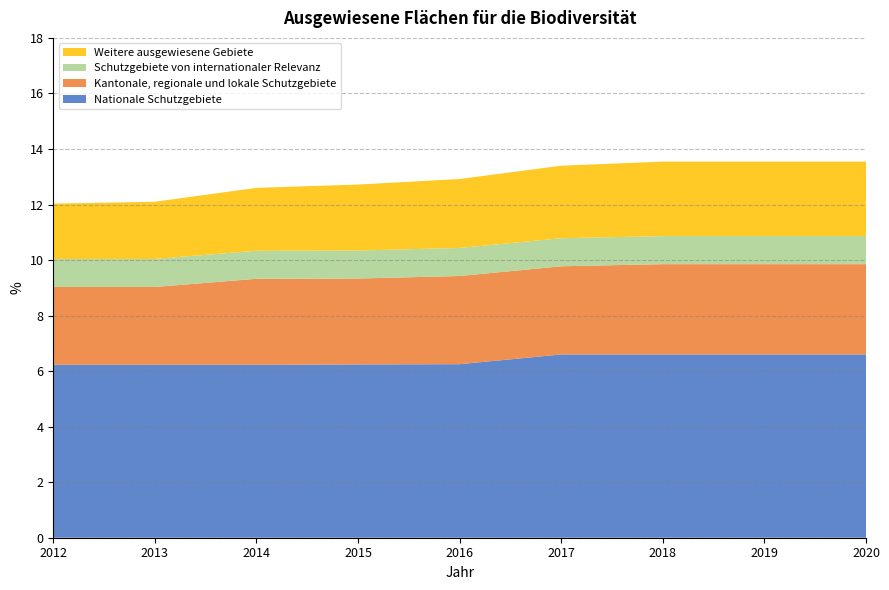

Reading left to right, list all the values displayed in this chart.

Nationale Schutzgebiete: 6.2	6.2	6.2	6.2	6.2	6.6	6.6	6.6	6.6
Kantonale, regionale und lokale Schutzgebiete: 2.8	2.8	3.1	3.1	3.2	3.2	3.3	3.3	3.3
Schutzgebiete von internationaler Relevanz: 1.0	1.0	1.0	1.0	1.0	1.0	1.0	1.0	1.0
Weitere ausgewiesene Gebiete: 2.0	2.1	2.3	2.4	2.5	2.6	2.7	2.7	2.7